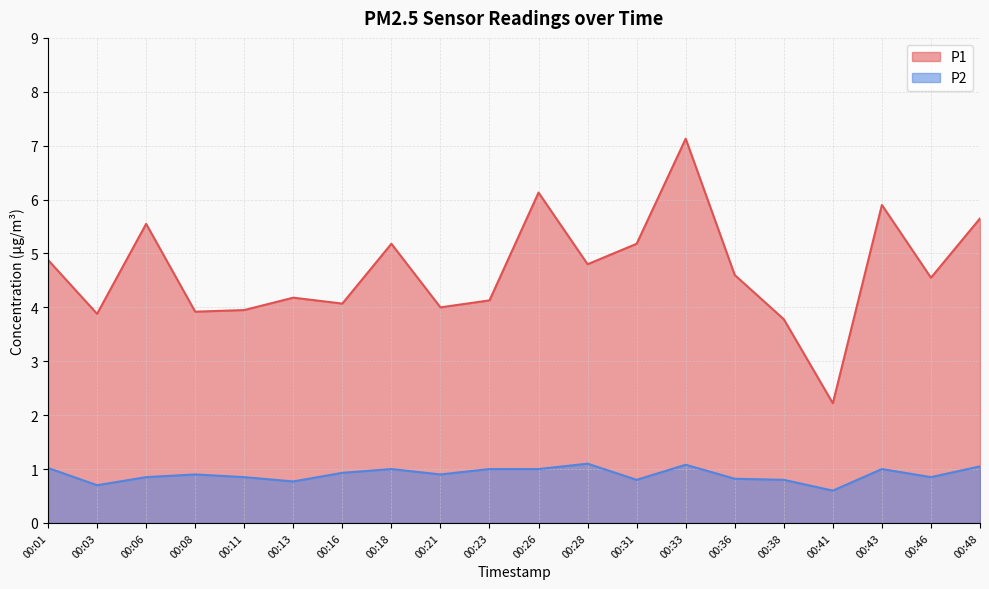

How many lines are shown in the chart?

2